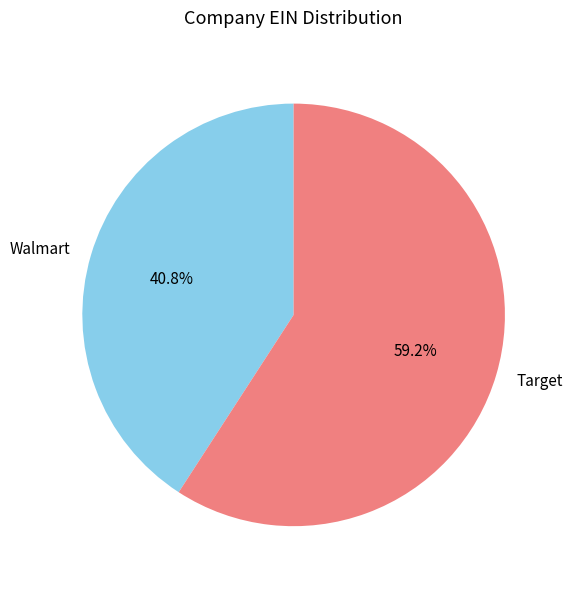

Which category has the biggest portion of the pie?

Target